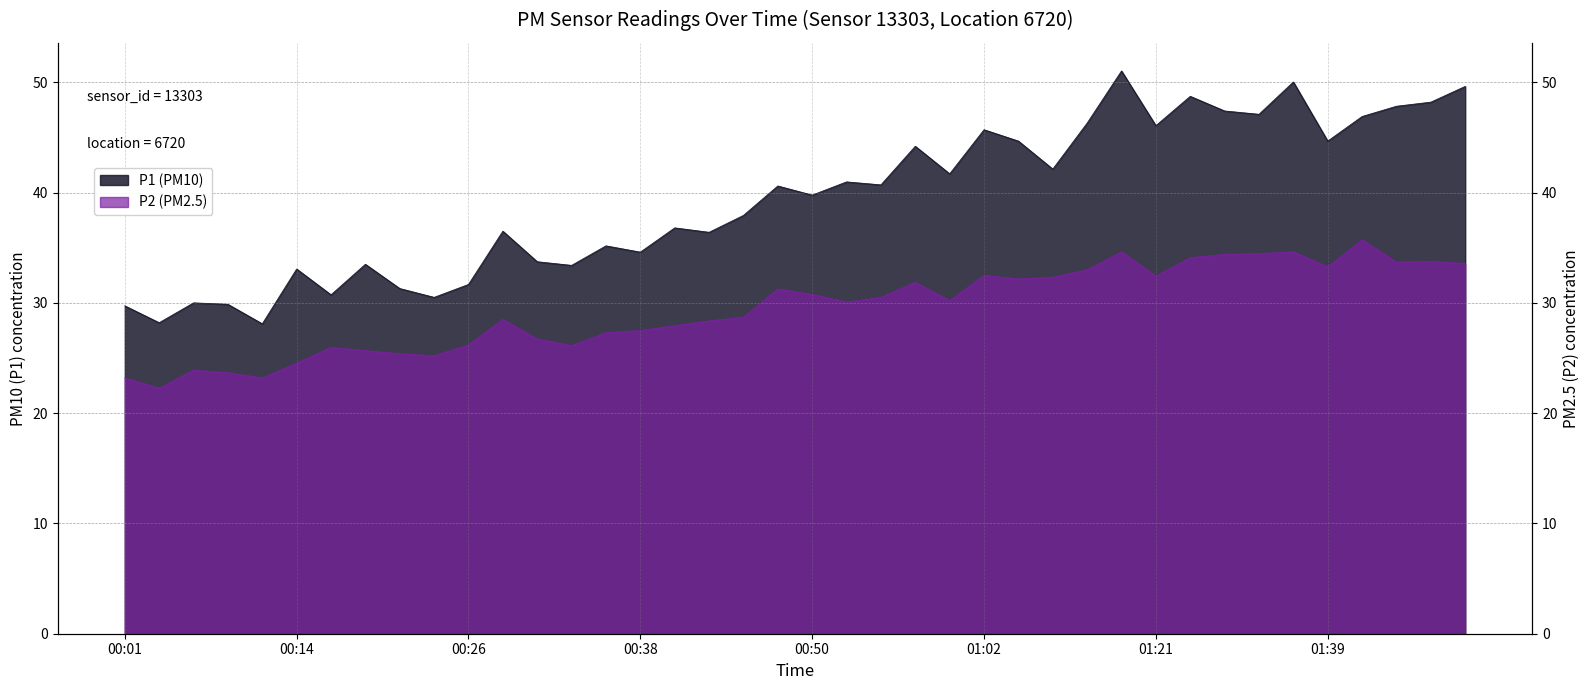

List the labels in order of P1 value, largest first.

01:18, 01:37, 01:49, 01:29, 01:47, 01:44, 01:32, 01:34, 01:42, 01:16, 01:21, 01:02, 01:05, 01:39, 00:58, 01:11, 01:00, 00:53, 00:55, 00:48, 00:50, 00:45, 00:40, 00:28, 00:43, 00:35, 00:38, 00:31, 00:18, 00:33, 00:14, 00:26, 00:21, 00:16, 00:23, 00:06, 00:09, 00:01, 00:04, 00:11